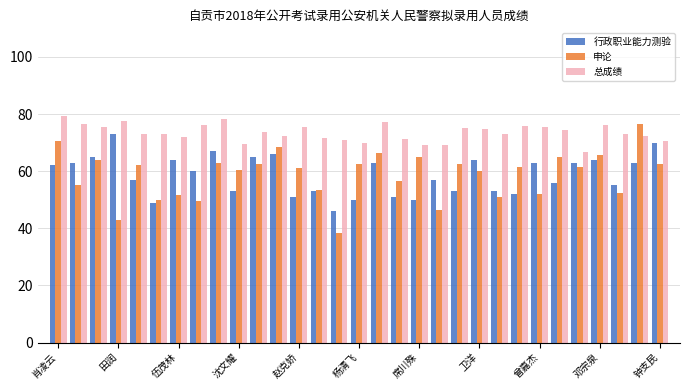

What is the minimum value shown in the chart?

38.5